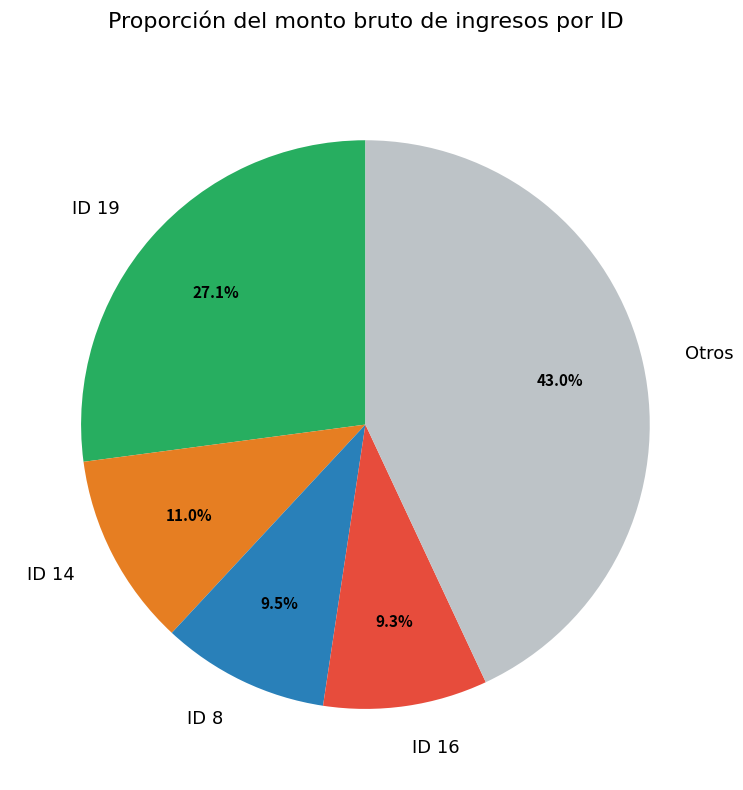

What is the ratio of the value at ID 14 to the value at ID 16?

1.2